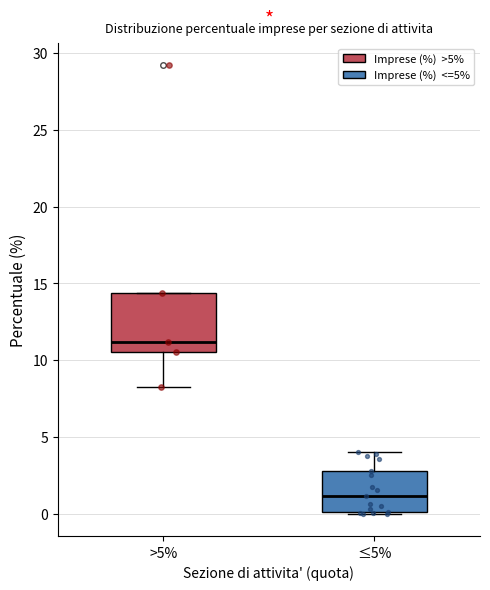

Reading left to right, transcribe this box plot: for each box, give where its median line is, the range the box spans, and where its two whiskers end, as read against the y-axis. The values are not printed on the chart, so give them approximately, as read against the axis.

>5%: median 11.0, box 10.5 to 14.5, whiskers 8.0 to 14.5
≤5%: median 1.0, box 0.0 to 3.0, whiskers 0.0 to 4.0